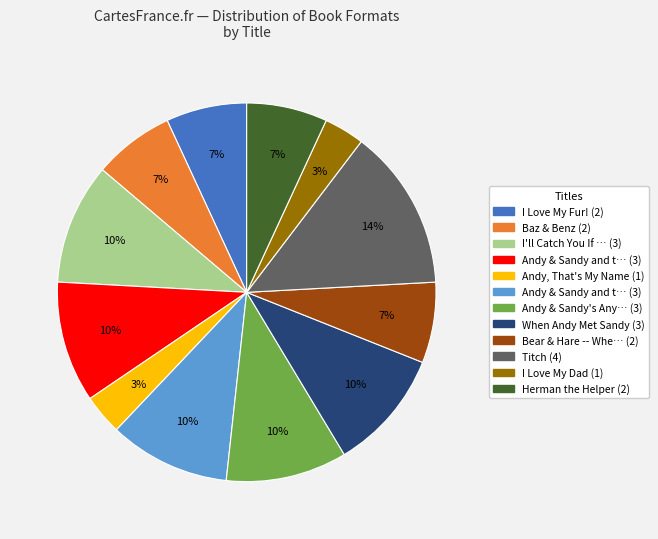

Is there any slice that represents more than half of the pie?

No